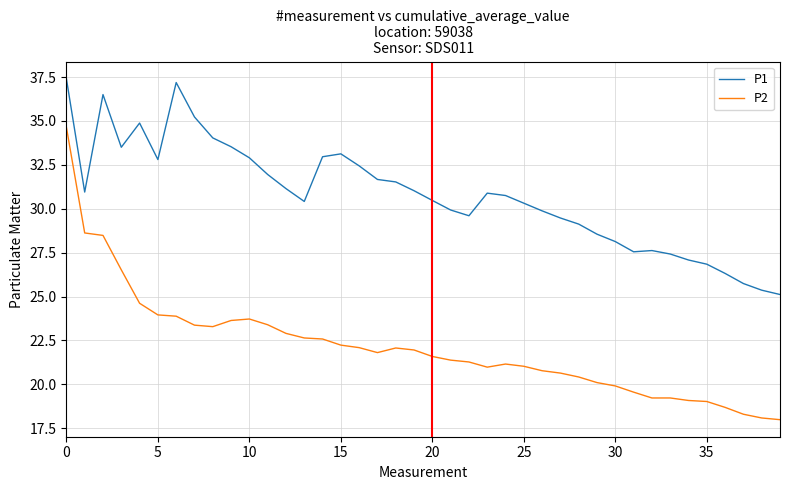

True or false: P1 and P2 intersect in this chart.

False